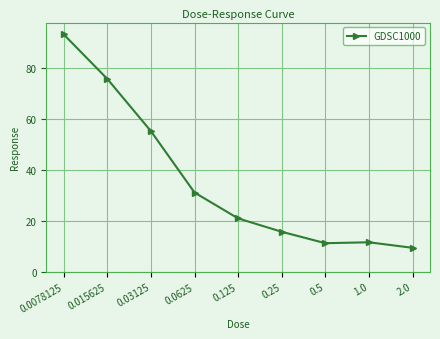

What is the label of the 4th point from the right?

0.25